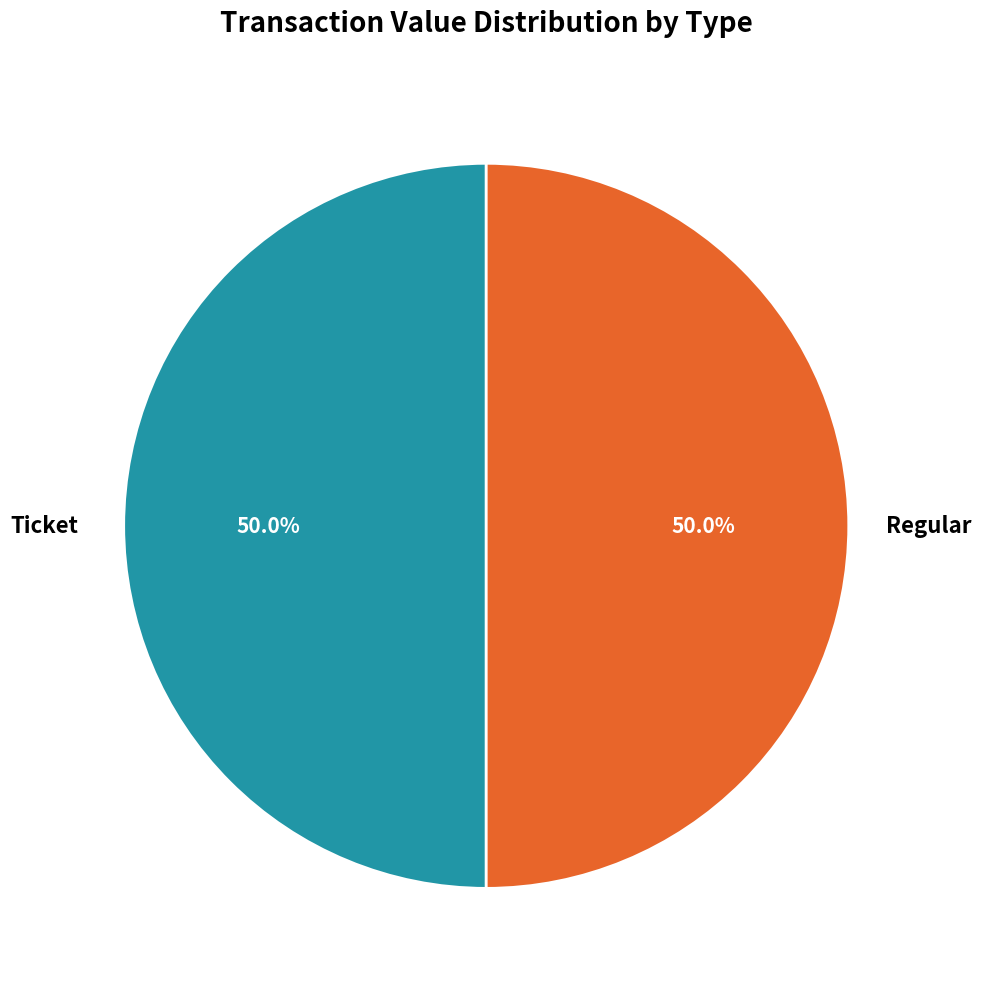

What is the ratio of the value at Ticket to the value at Regular?

1.0